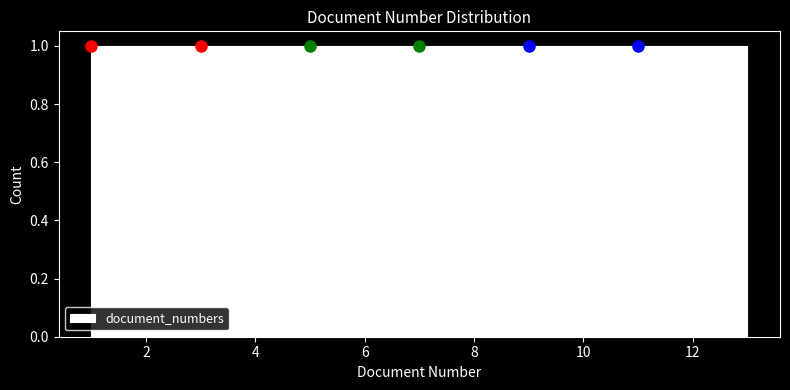

What is the height of the bar covering 3.8 to 4.6 on the x-axis? Neither the bar edges nor the heights are printed on the chart, so give them approximately, as read against the axes.

1